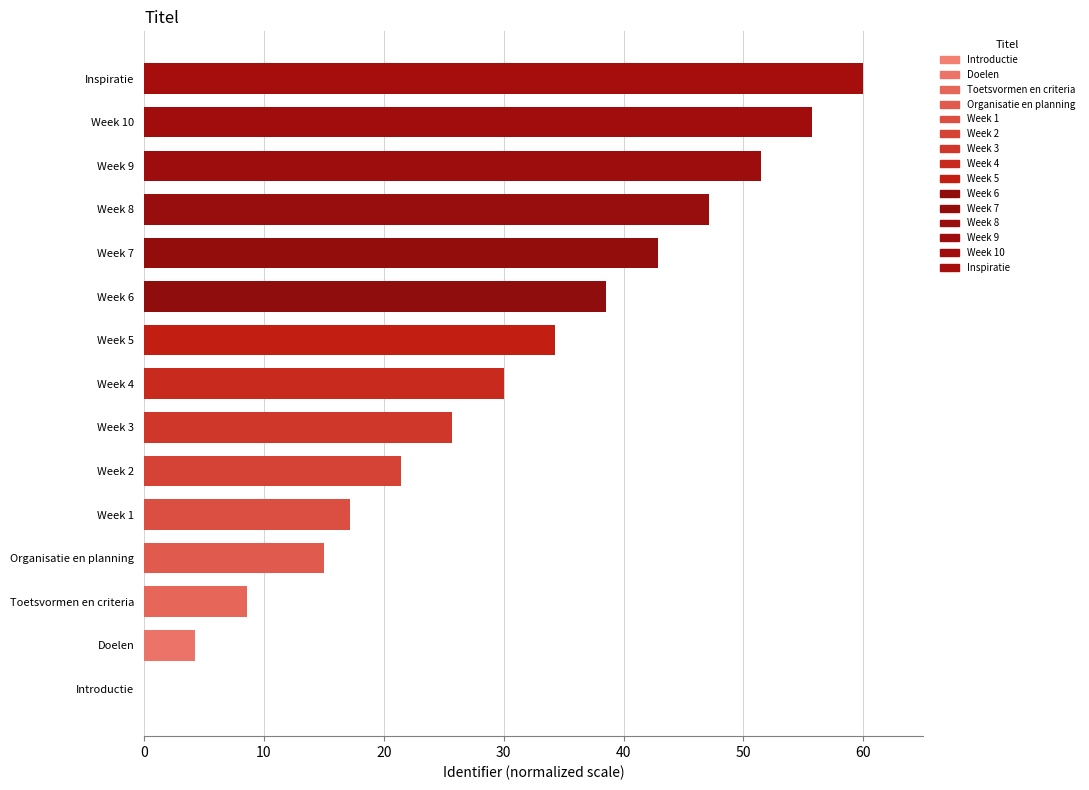

What is the sum of the values at Week 4 and Week 5?

64.3